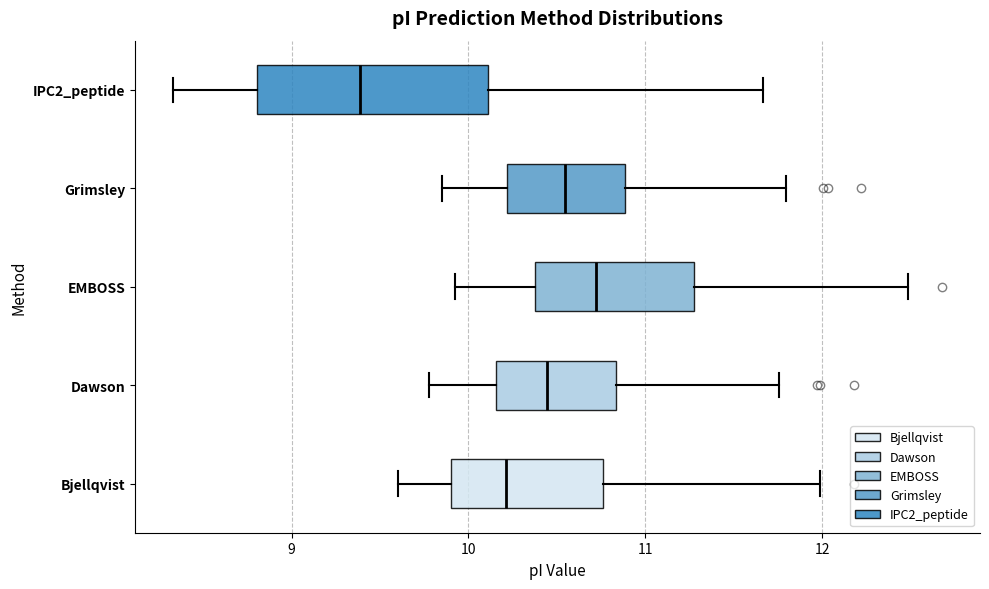

Which box is the widest, from its left edge to its right edge?

IPC2_peptide